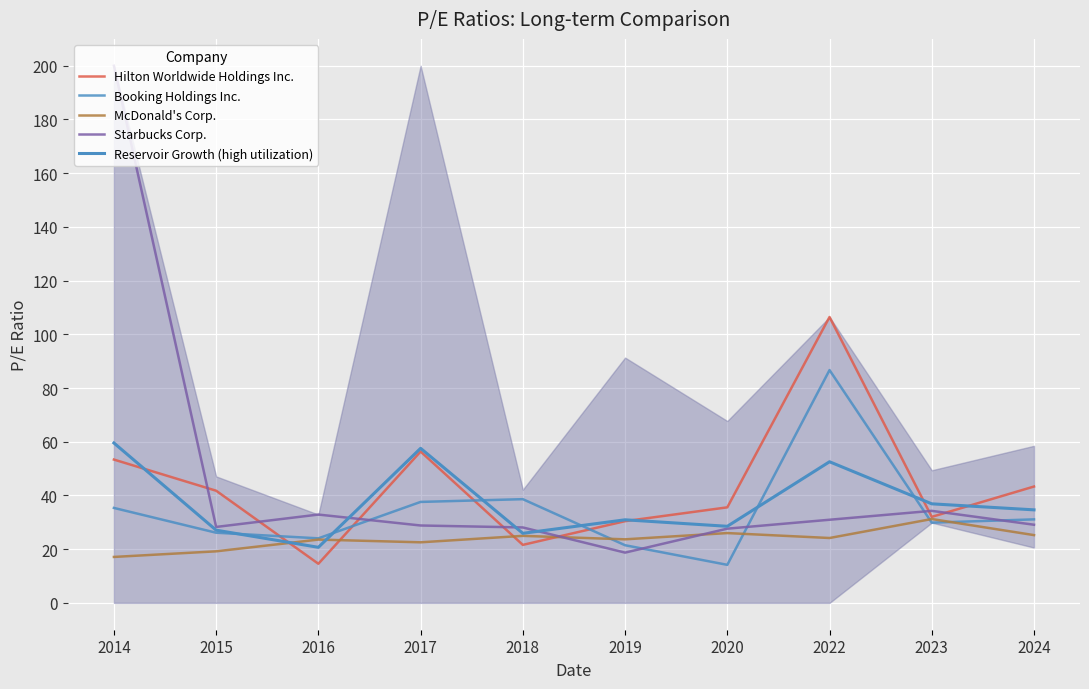

How many distinct data groups are displayed?

5